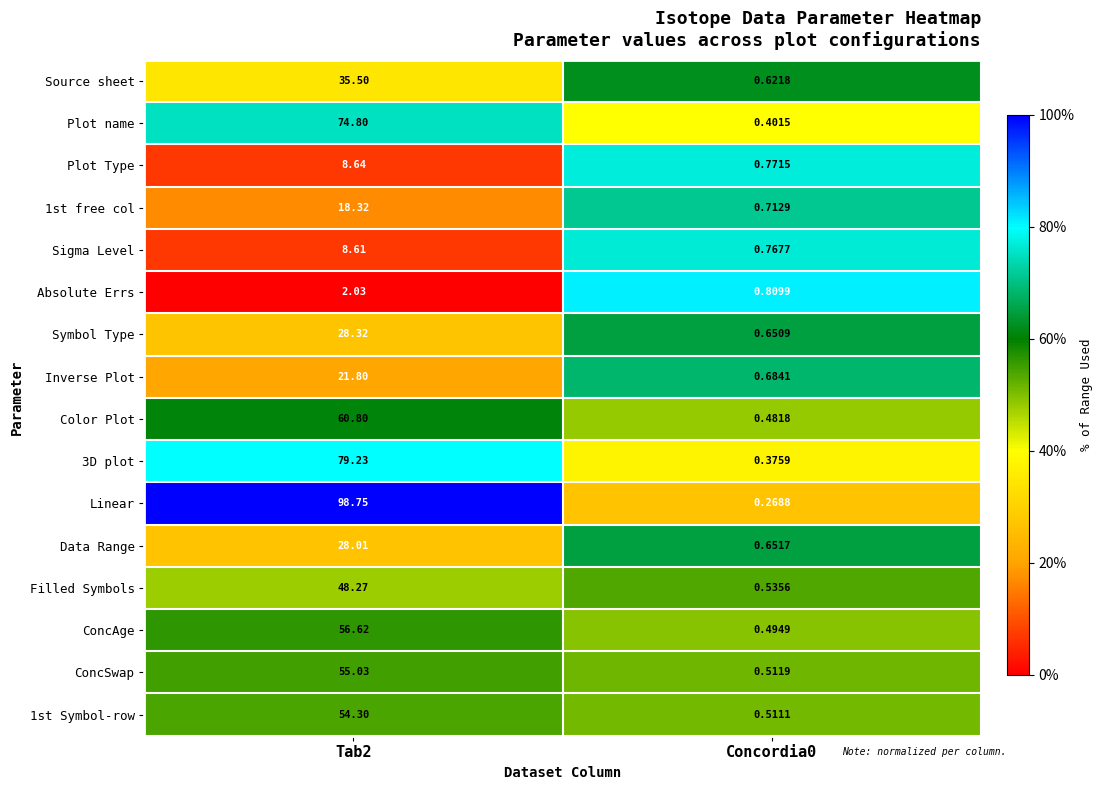

Which series changed the most between Tab2 and Concordia0?

Linear